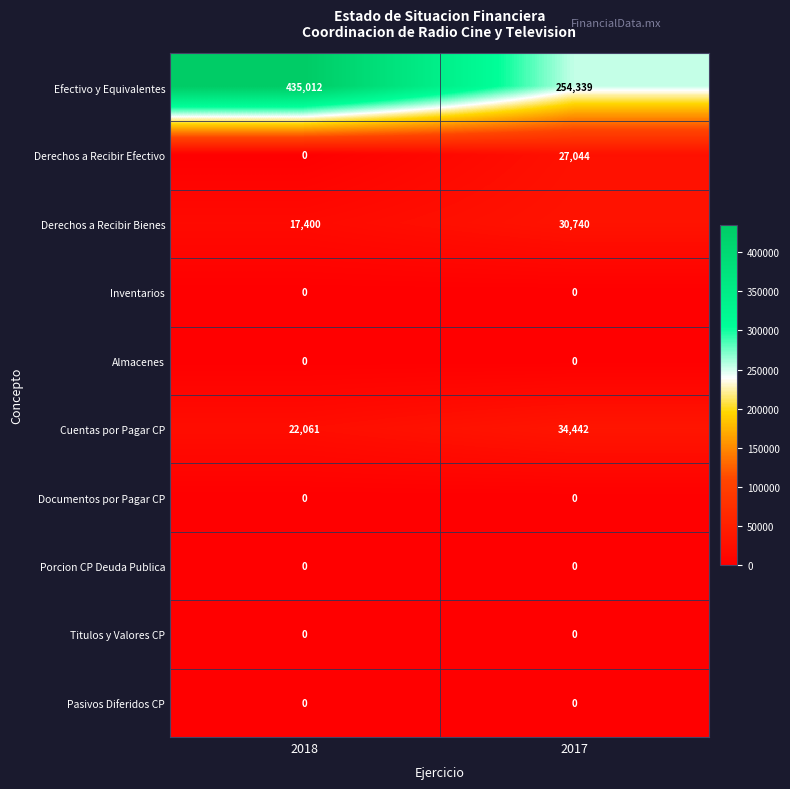

Which series changed the most between 2018 and 2017?

Efectivo y Equivalentes